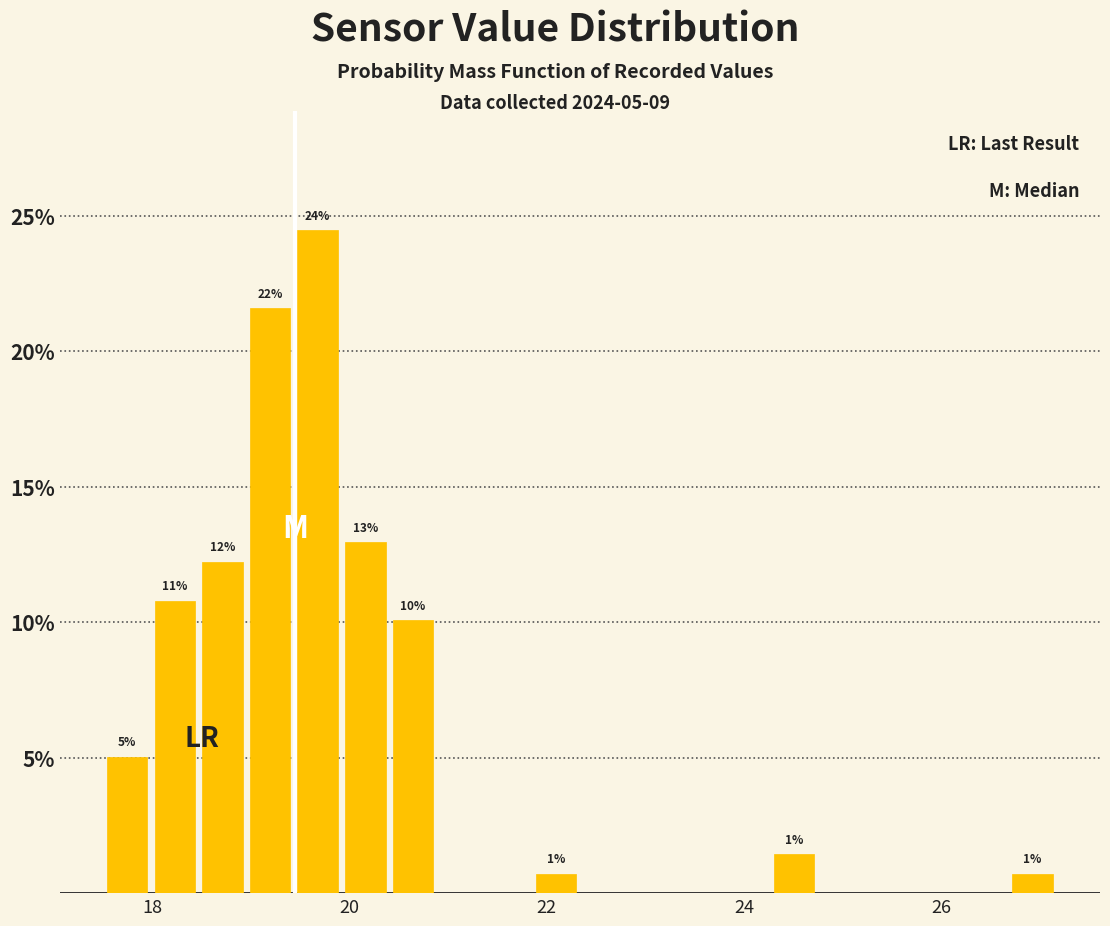

Read against the x-axis, roughly where is the centre of the tallest bar?

19.6